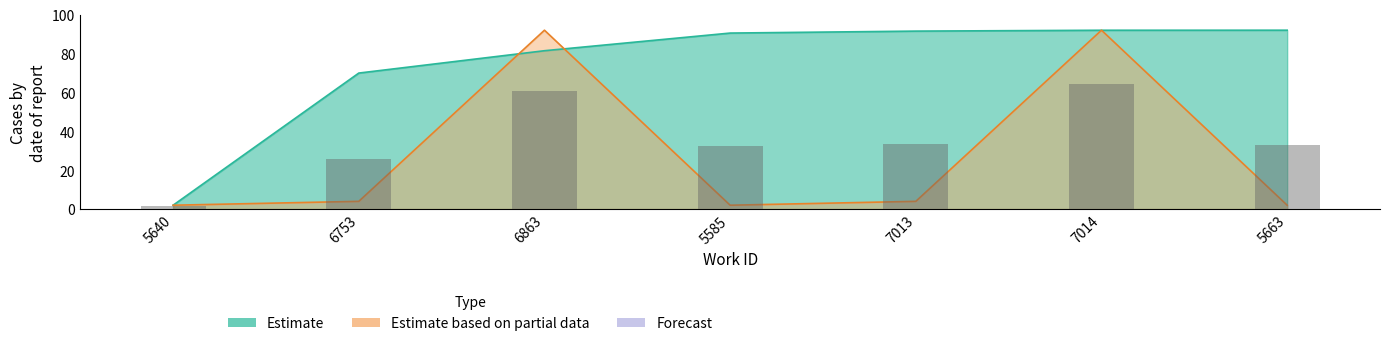

What is the total value across all series at 5640?

4.0